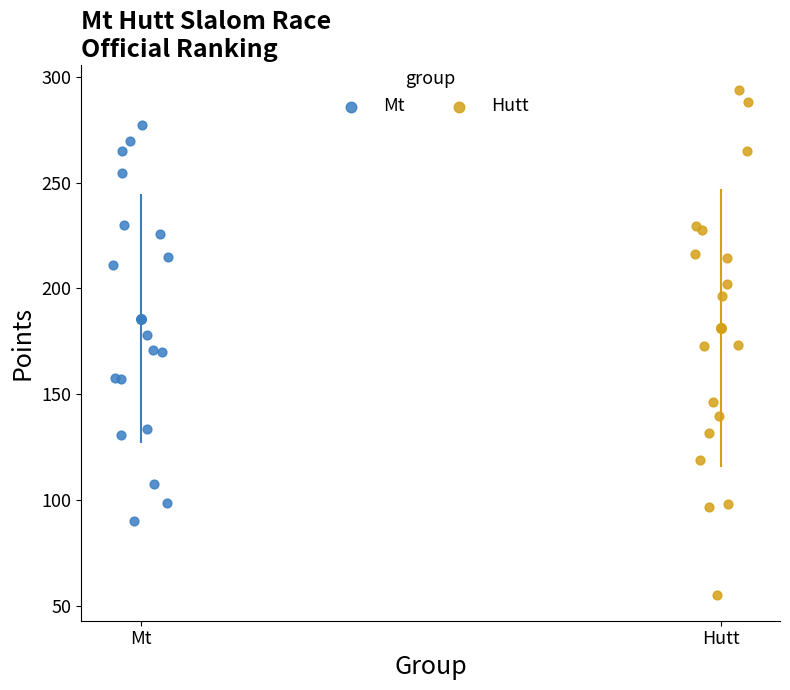

Which series has the widest spread of Y values?

Hutt